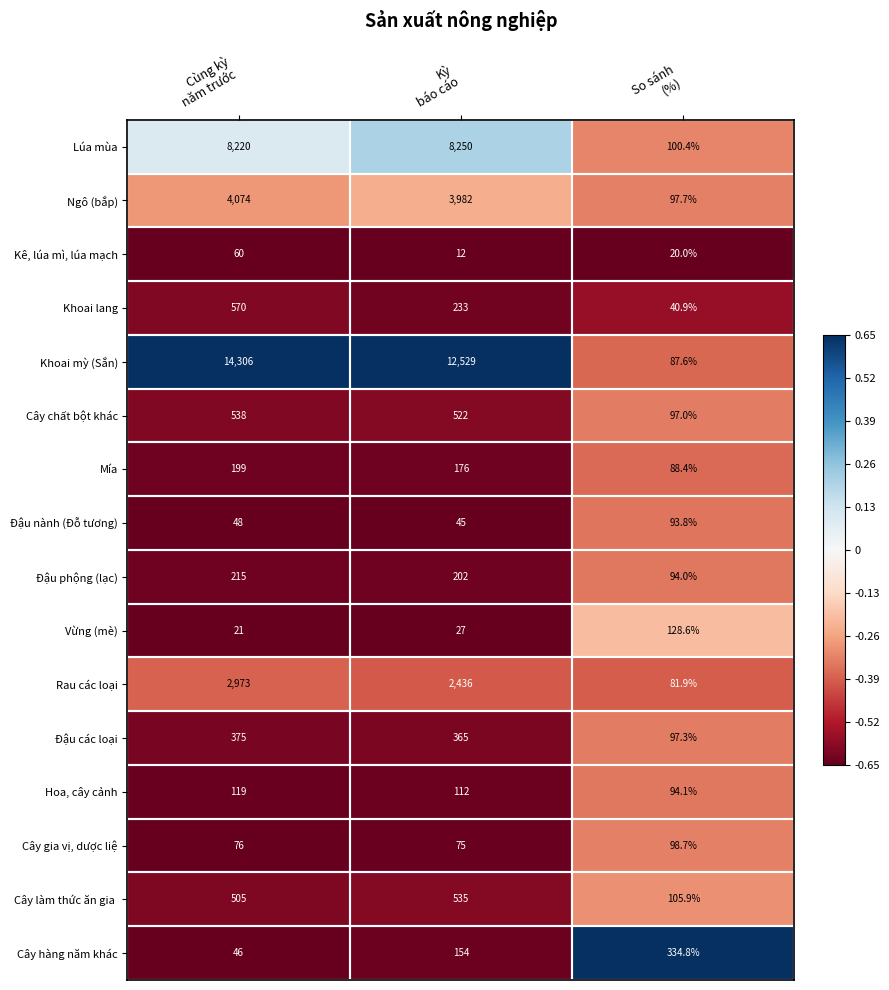

What is the average value of the Đậu nành (Đỗ tương) series?

62.3